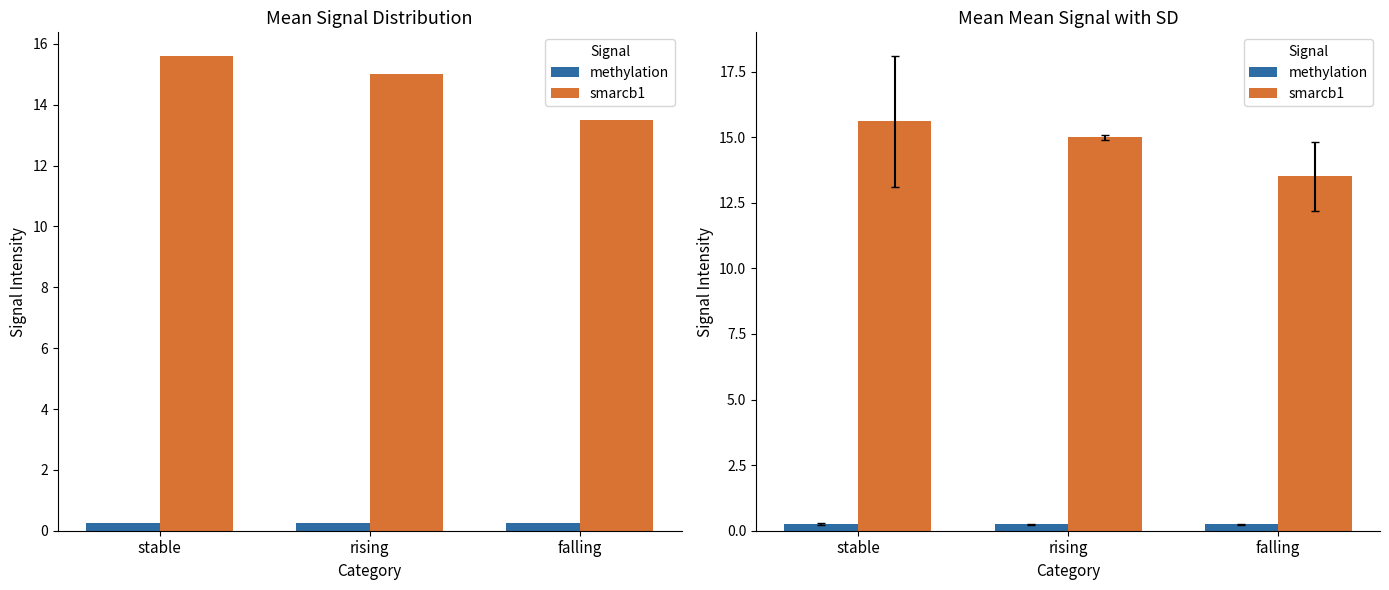

The value of smarcb1 at falling is 13.5. True or false?

True